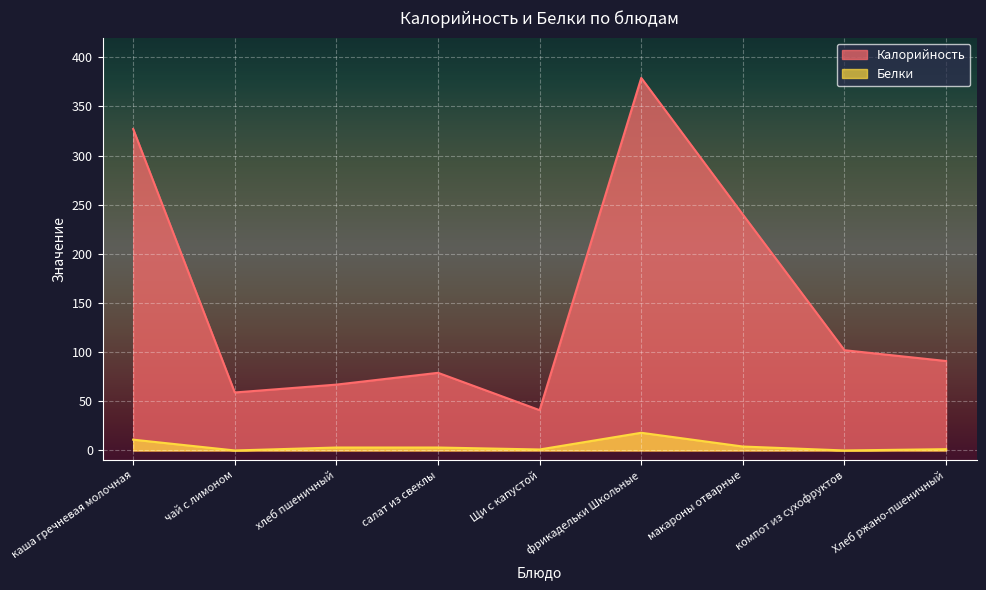

True or false: Белки and Калорийность intersect in this chart.

False